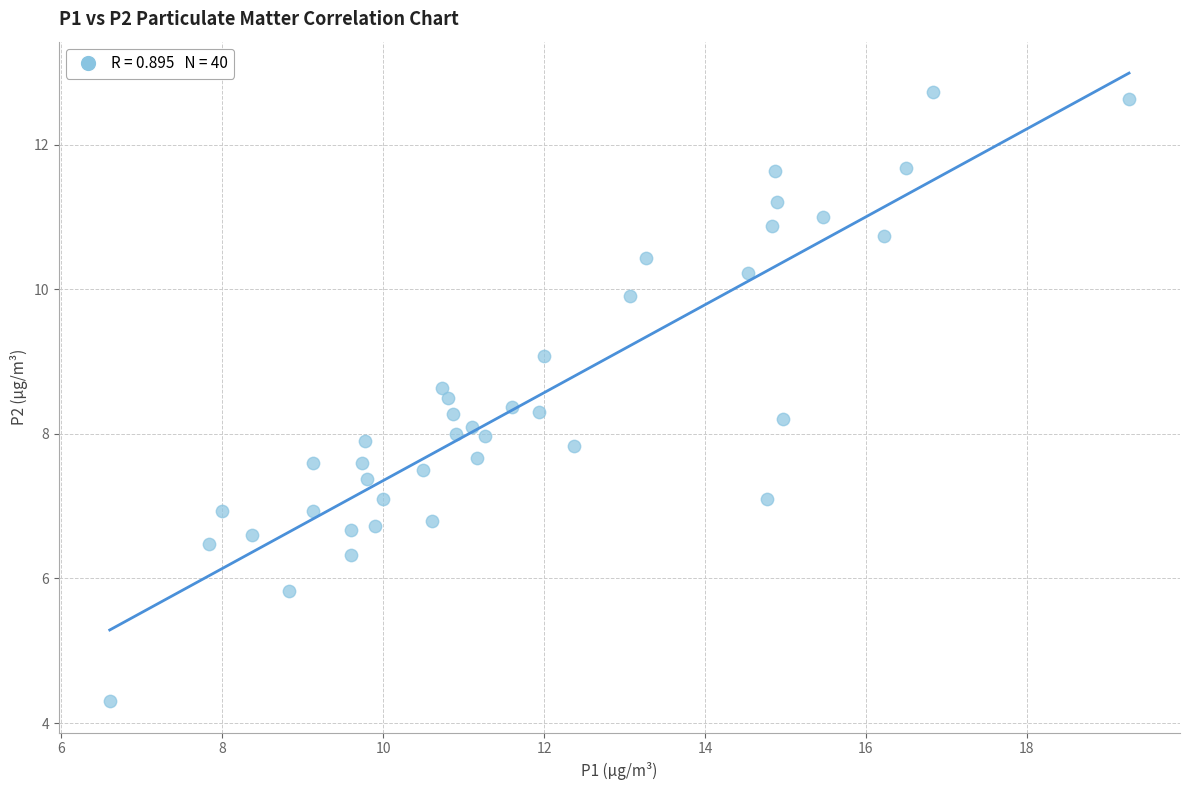

What is the range of Y values (max minus min)?

8.4